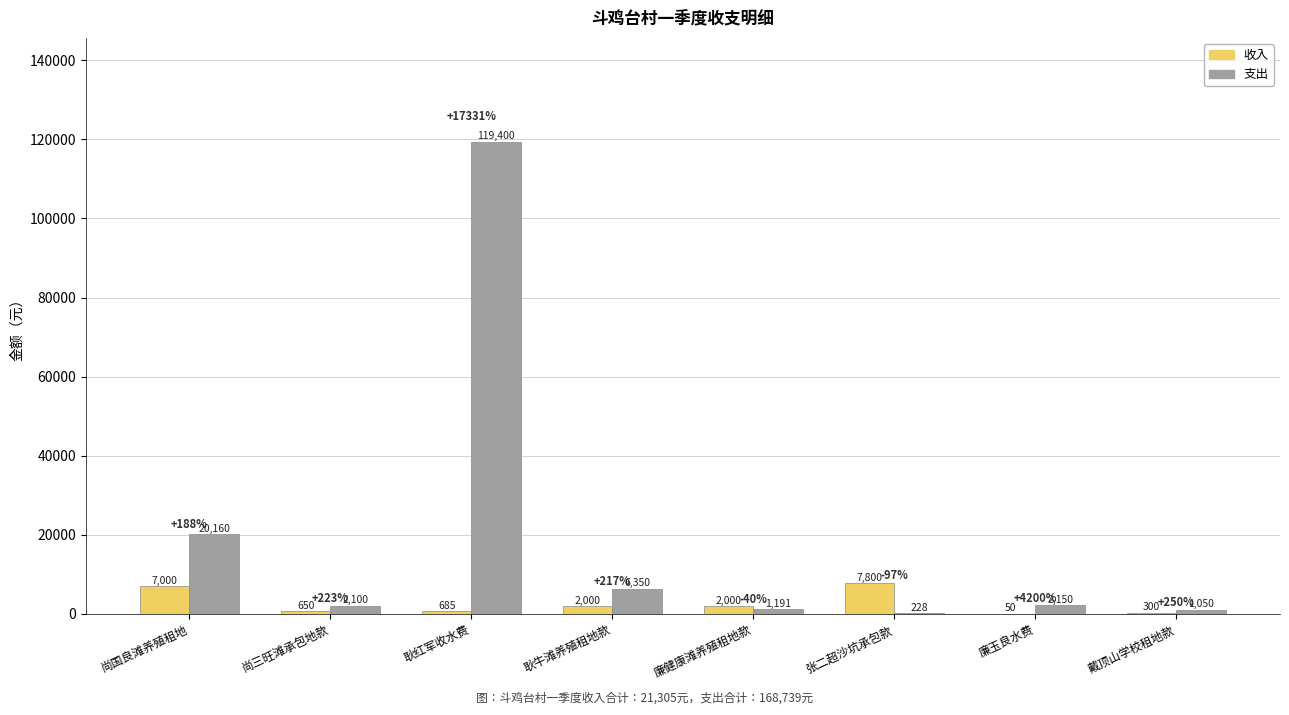

The 支出 series shows 10727 at 耿牛滩养殖租地款. True or false?

False